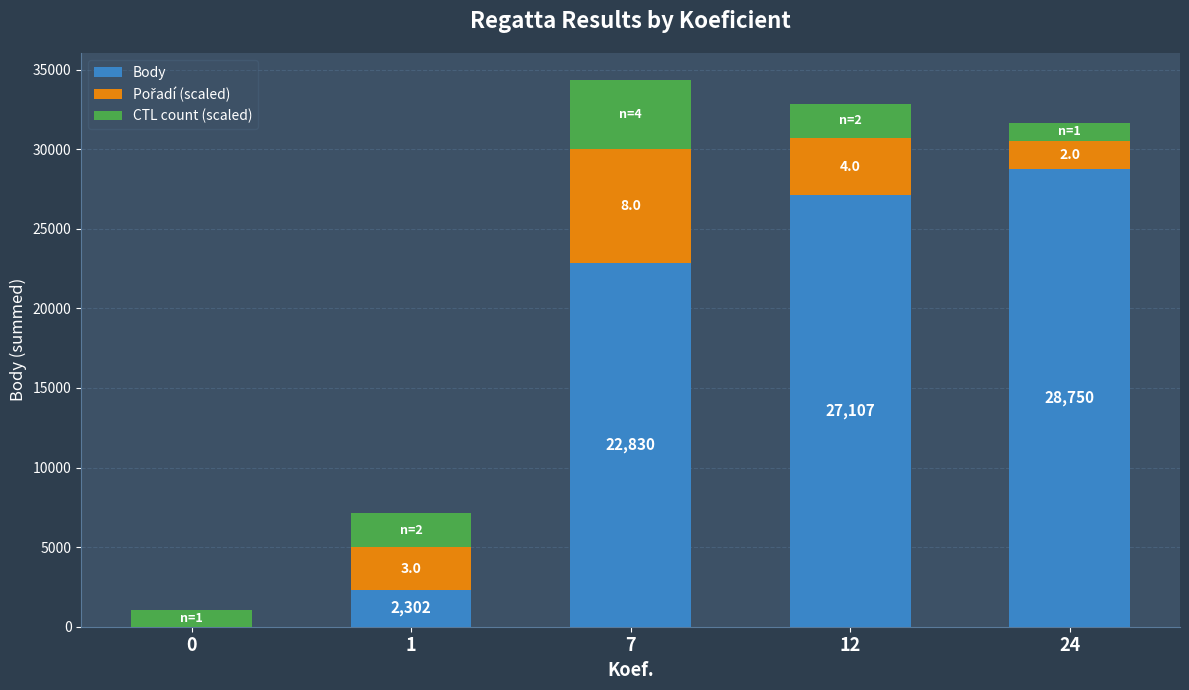

Count the number of data series in this chart.

3